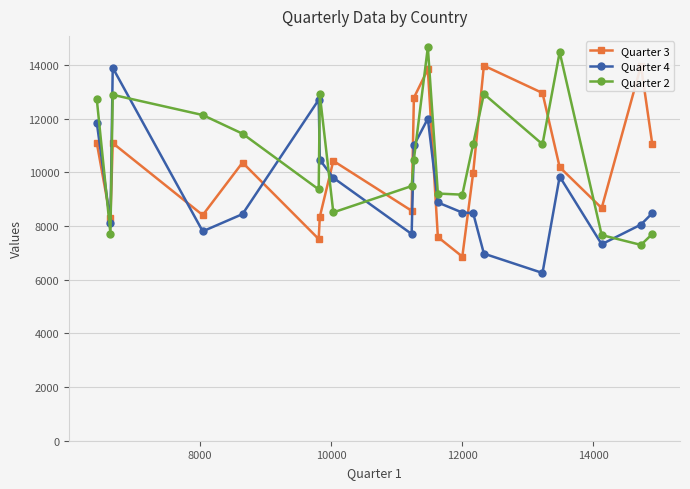

What is the maximum value for Quarter 4?

13900